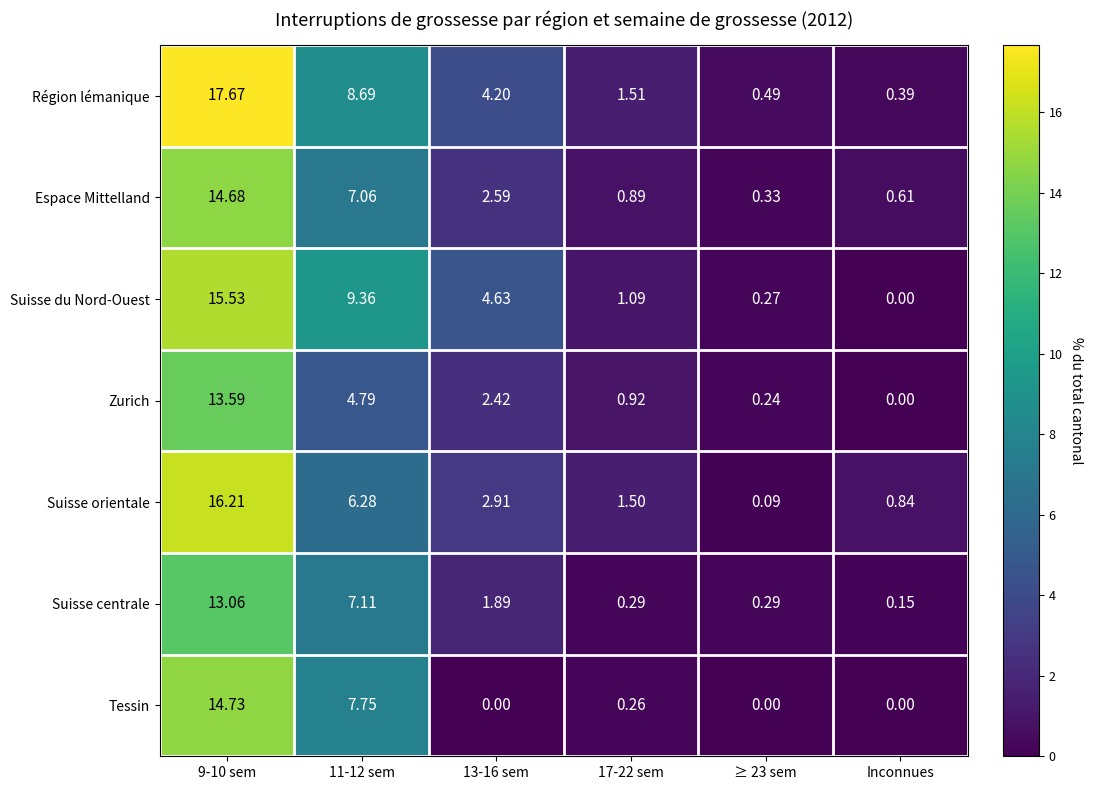

Which series has the largest total across all categories?

Région lémanique